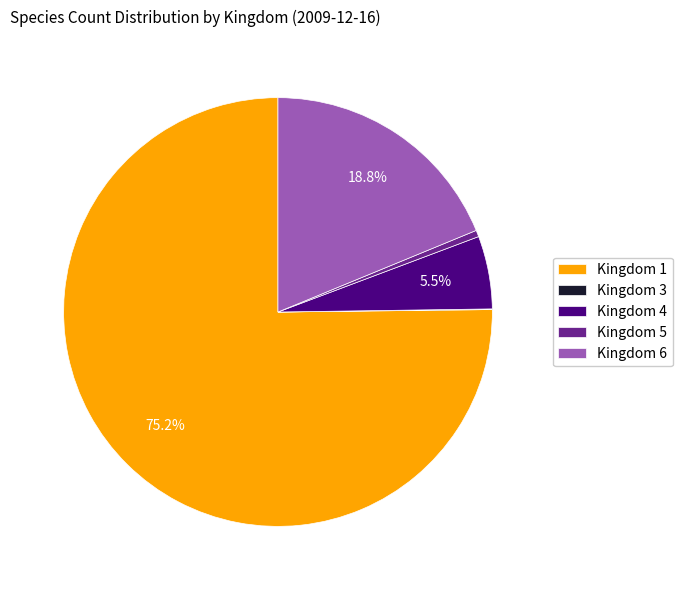

What is the largest slice in the pie chart?

Kingdom 1